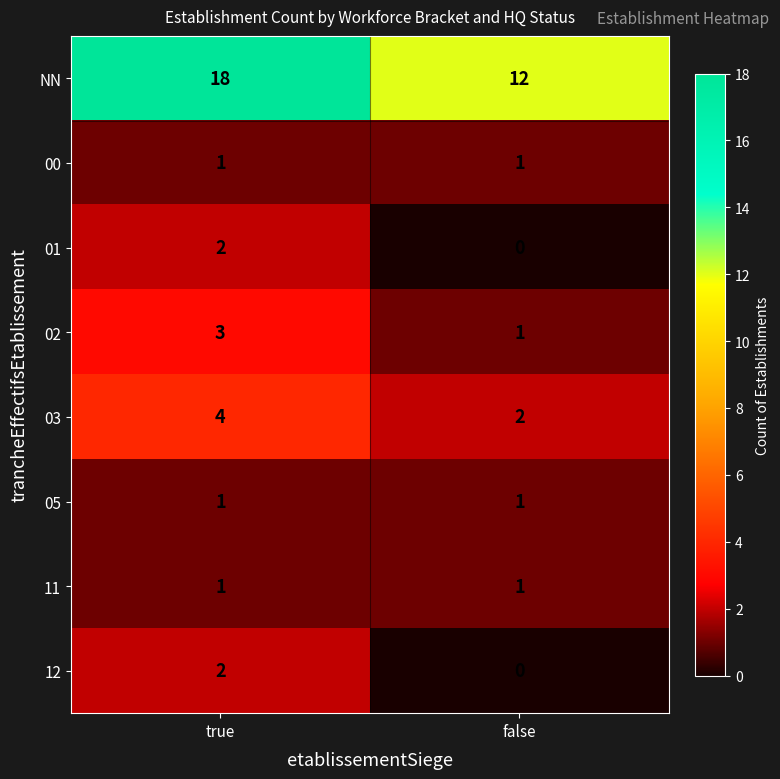

Between true and false, which series saw the biggest shift?

NN